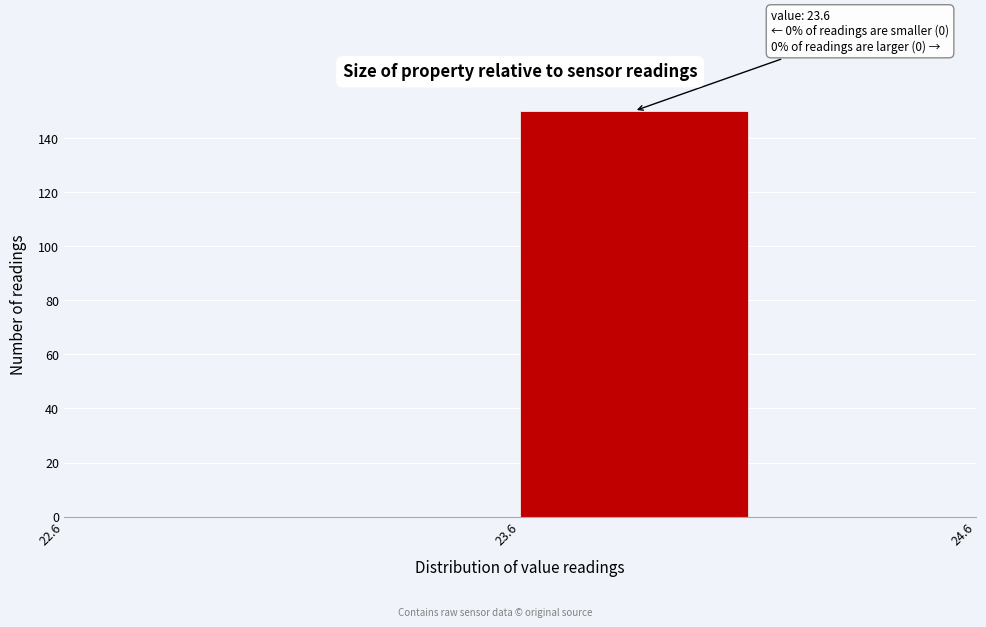

Which range on the x-axis has the tallest bar?

23.6 to 24.1